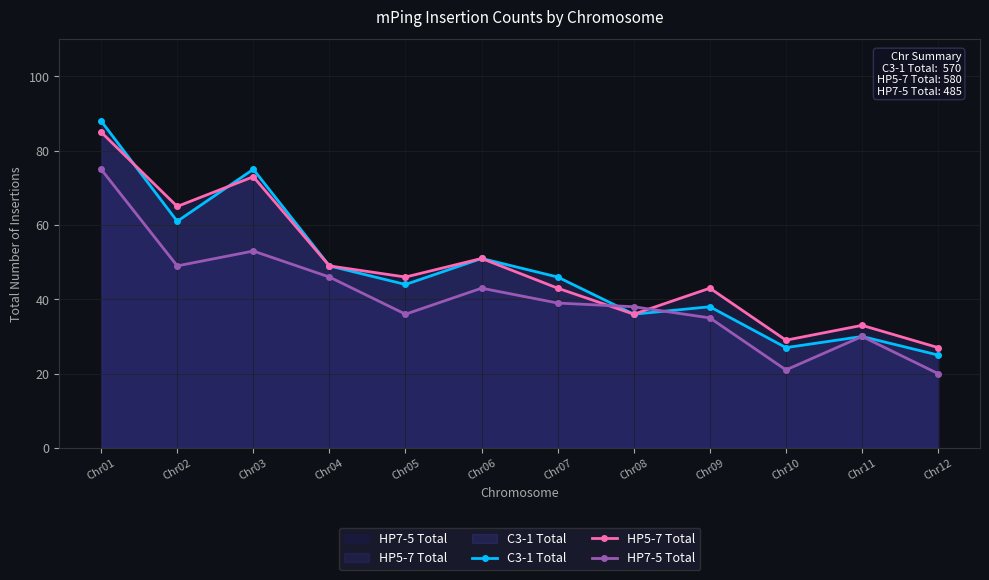

Is the value of HP7-5 Total at Chr04 greater than the value of HP5-7 Total at Chr11?

Yes